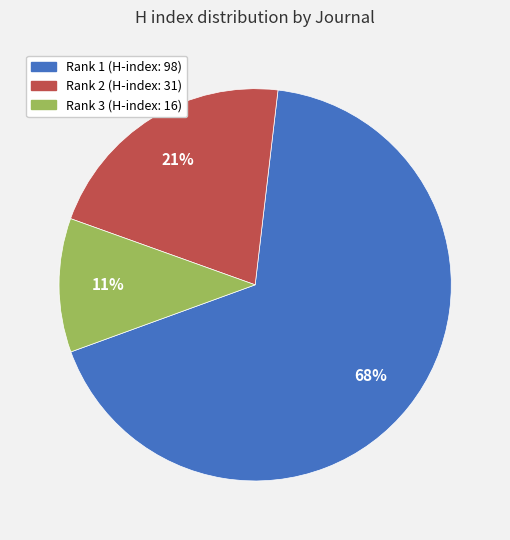

To the nearest percent, what percentage of the pie is Rank 1 (H-index: 98)?

68%